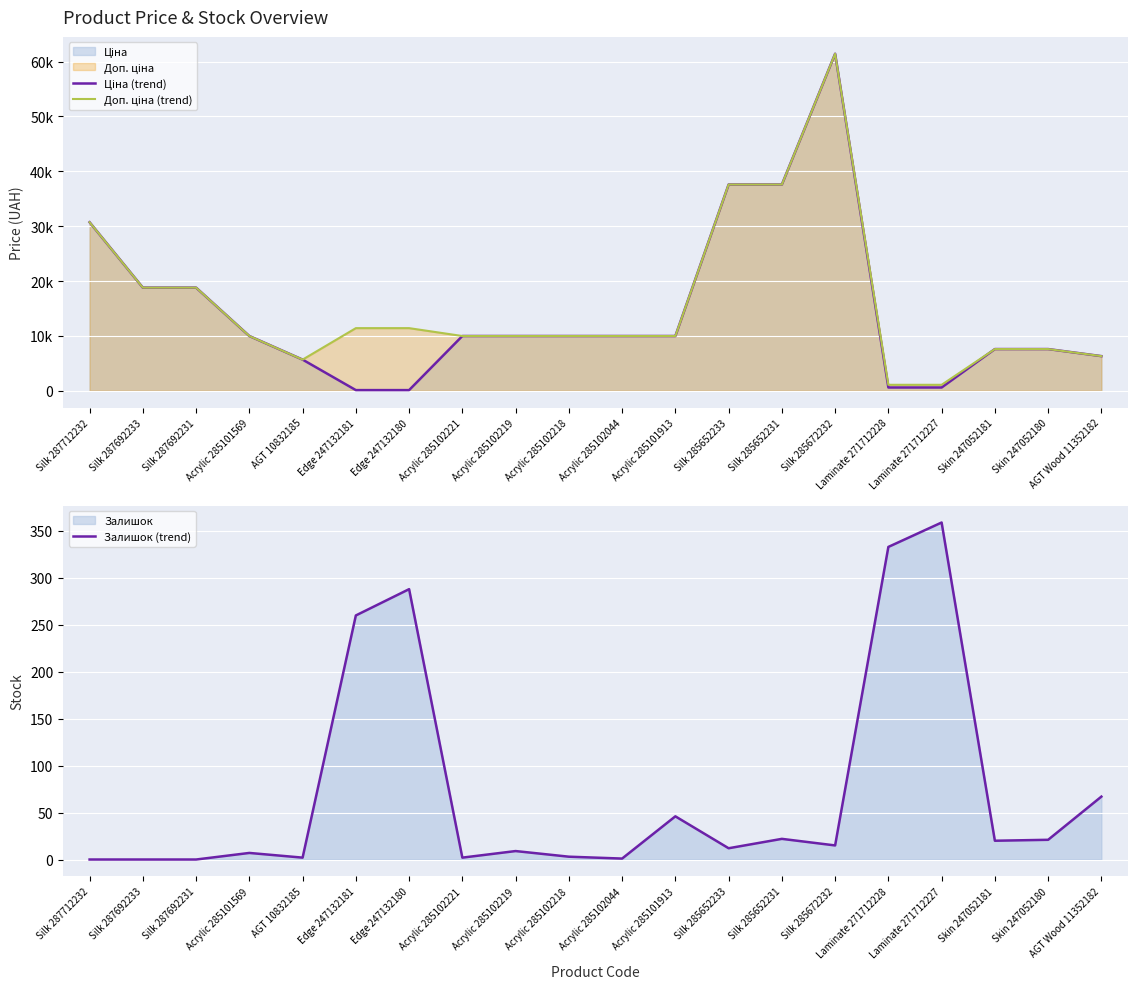

Rank the categories by Доп. ціна (trend) value from lowest to highest.

Laminate 271712228, Laminate 271712227, AGT 10832185, AGT Wood 11352182, Skin 247052181, Skin 247052180, Acrylic 285101569, Acrylic 285102221, Acrylic 285102219, Acrylic 285102218, Acrylic 285102044, Acrylic 285101913, Edge 247132181, Edge 247132180, Silk 287692233, Silk 287692231, Silk 287712232, Silk 285652233, Silk 285652231, Silk 285672232